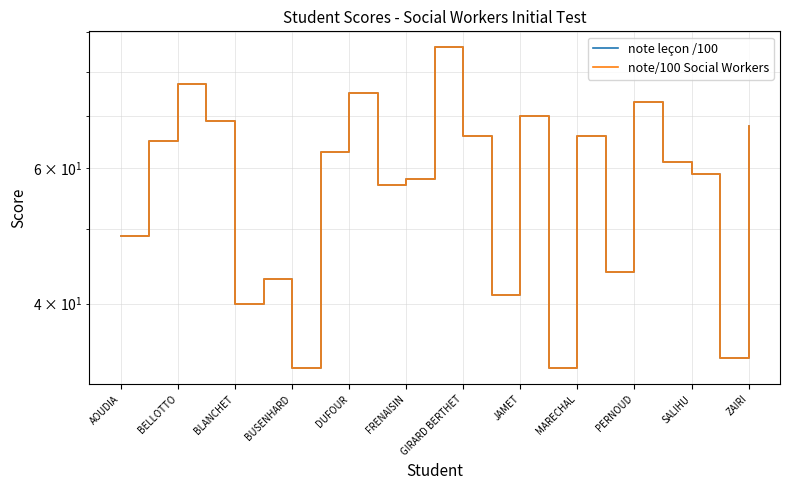

What is the difference between the second highest and second lowest values in the note leçon /100 series?

44